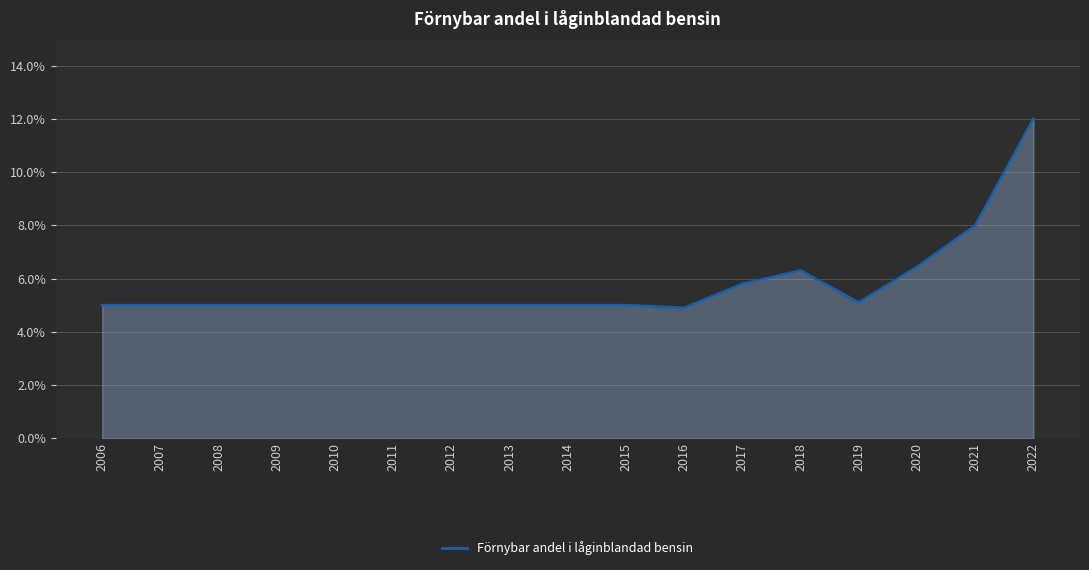

What is the difference between the second highest and minimum values?

3.1